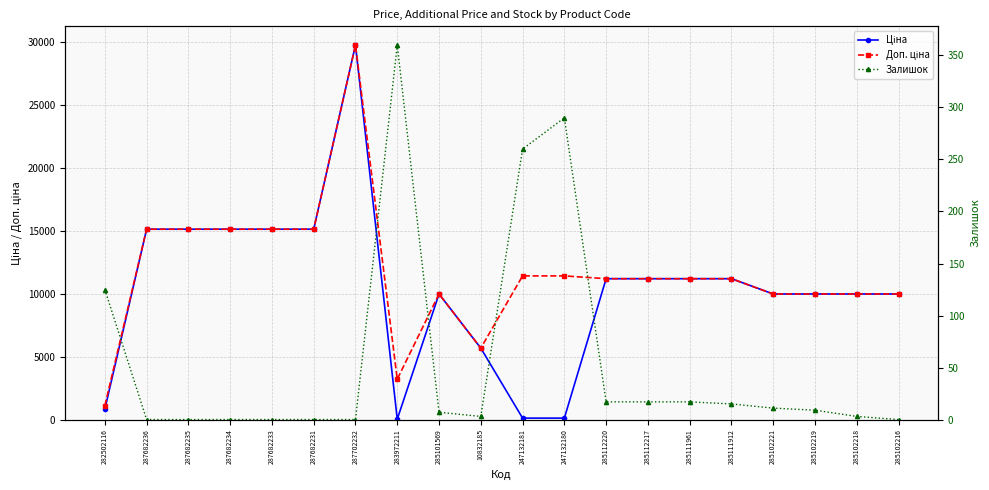

Is it true that Залишок equals 0.0 at 287682235?

True